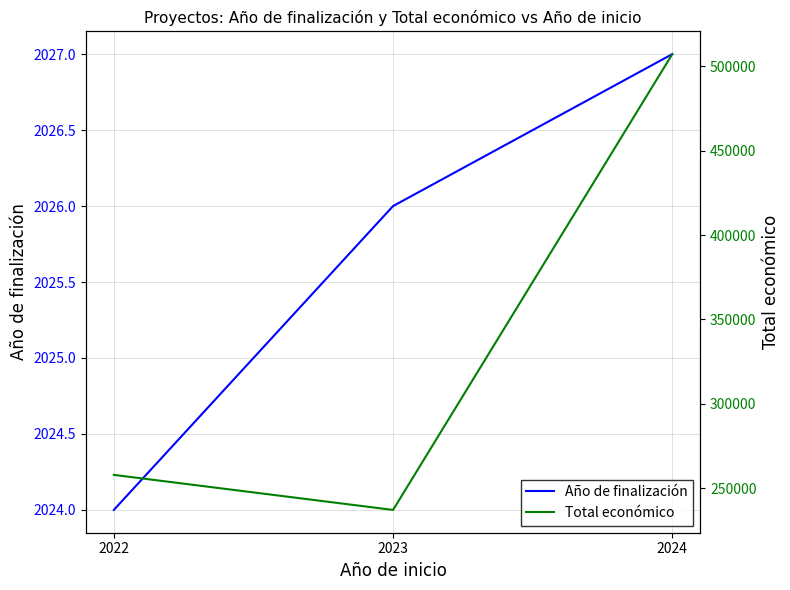

What is the difference between the Total económico values at 2022 and 2023?

20774